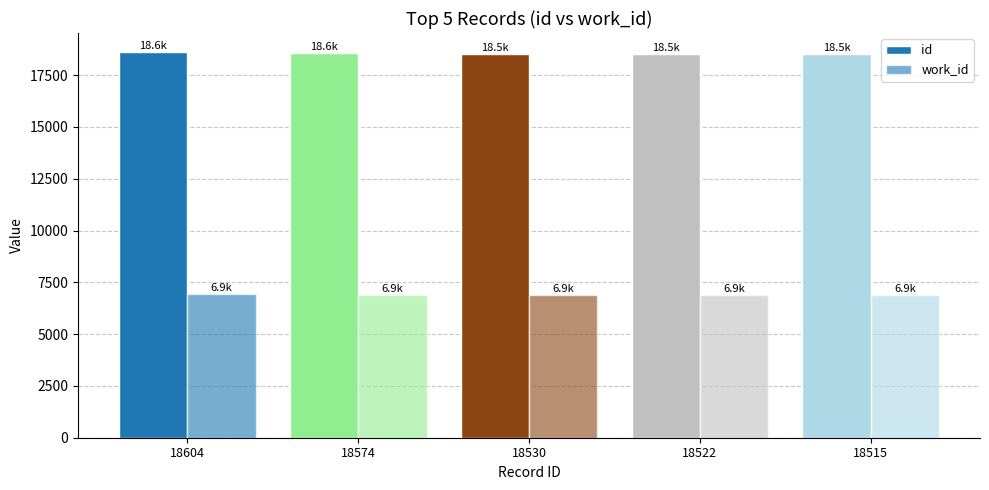

What value does the work_id series have at 18522, to the nearest 5?

6885